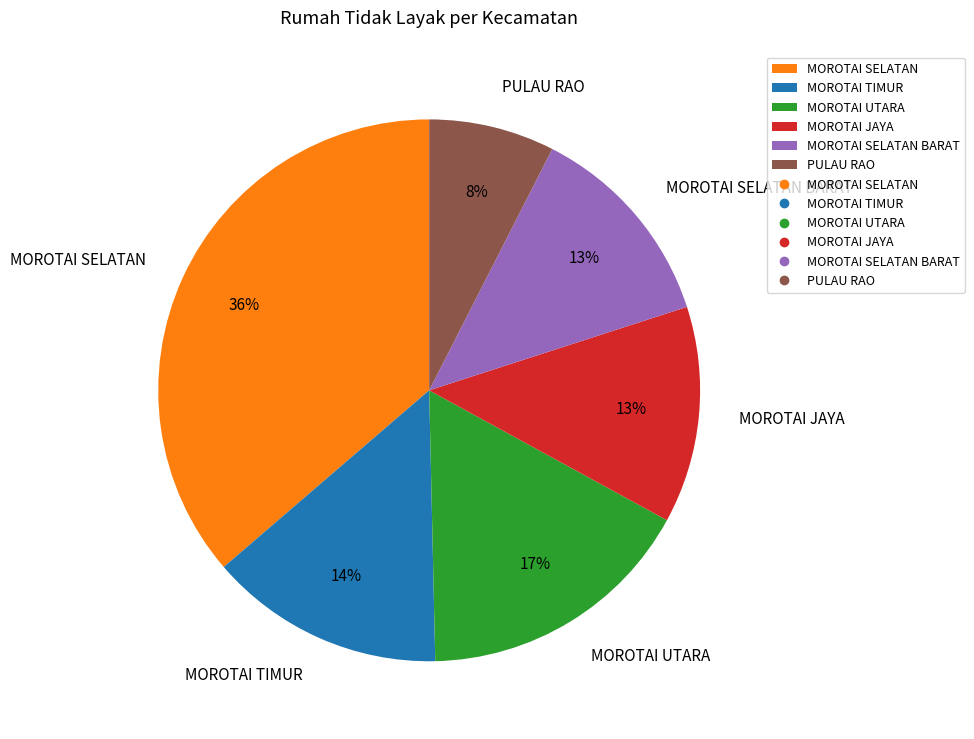

To the nearest percent, what is the difference between the PULAU RAO and MOROTAI UTARA slice percentages?

9%